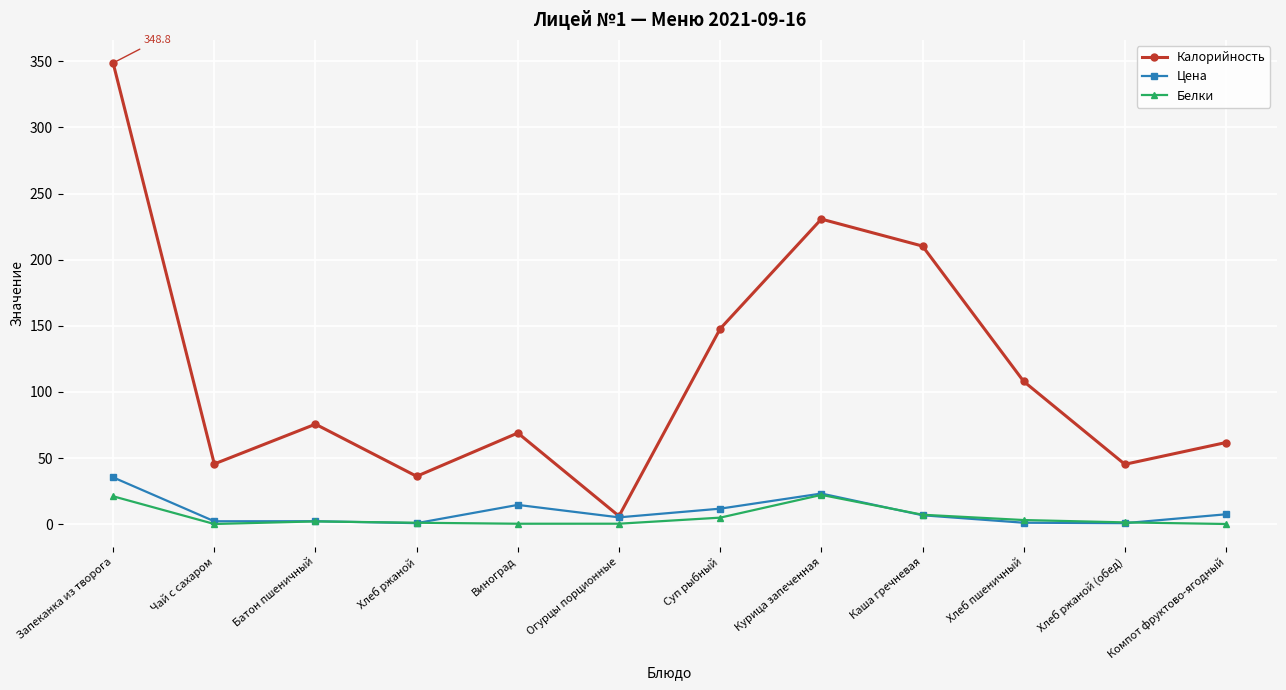

At which category does Калорийность reach its first local peak?

Батон пшеничный